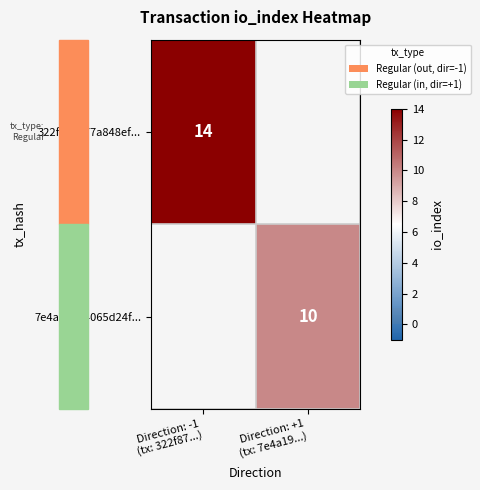

Is the value of 7e4a19cb4065d24f... at Direction: -1 (tx: 322f87...) greater than the value of 322f871077a848ef... at Direction: +1 (tx: 7e4a19...)?

No